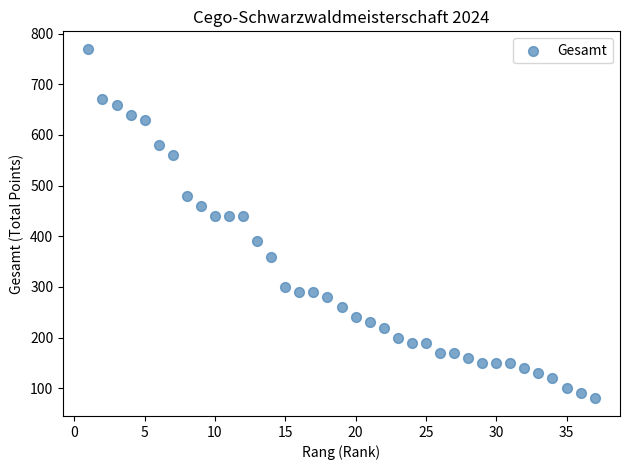

What is the range of Y values (max minus min)?

690